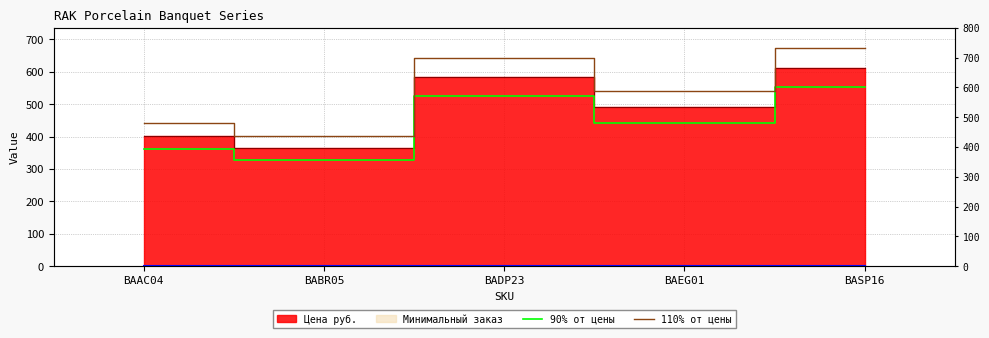

What is the difference between the 110% от цены values at BAEG01 and BADP23?

102.3